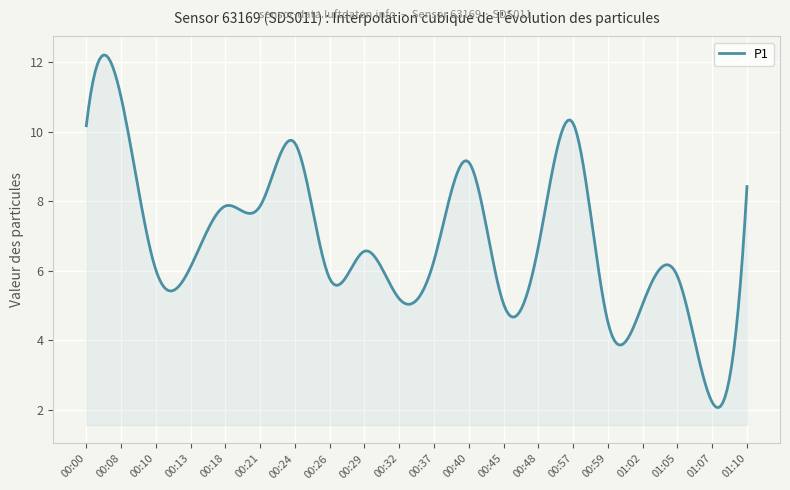

What is the smallest value displayed?

2.1